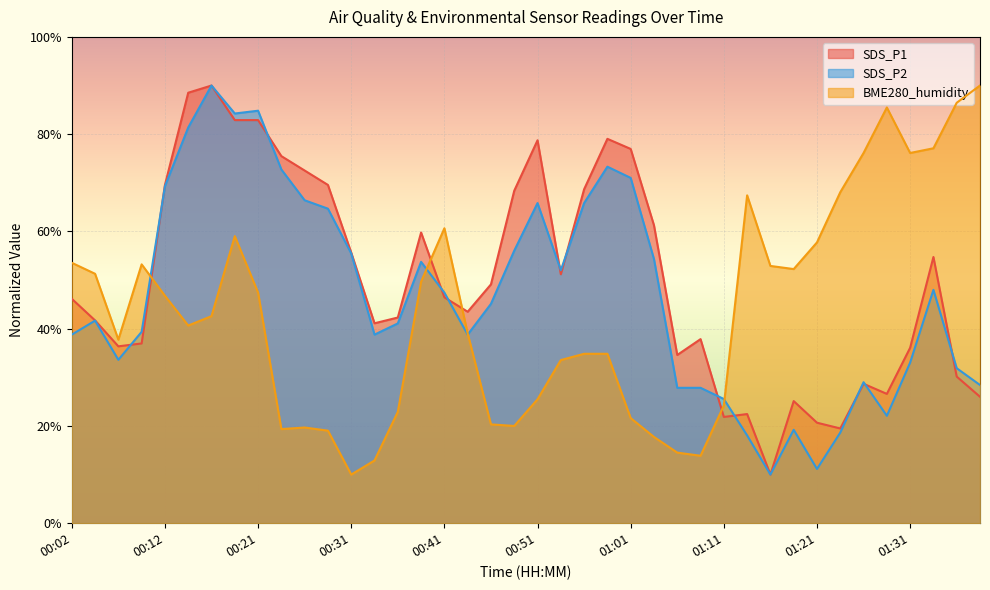

What is the label of the 39th point from the right?

00:04